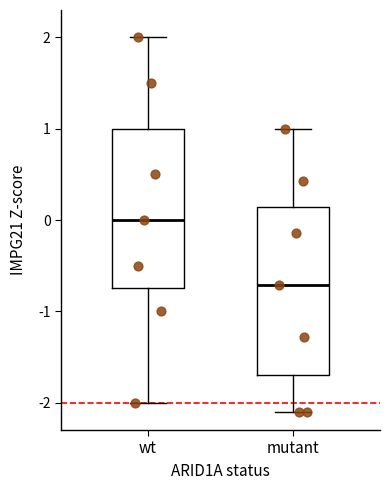

Where does the upper whisker of the box for wt end on the y-axis? The values are not printed on the chart, so give them approximately, as read against the axis.

2.0